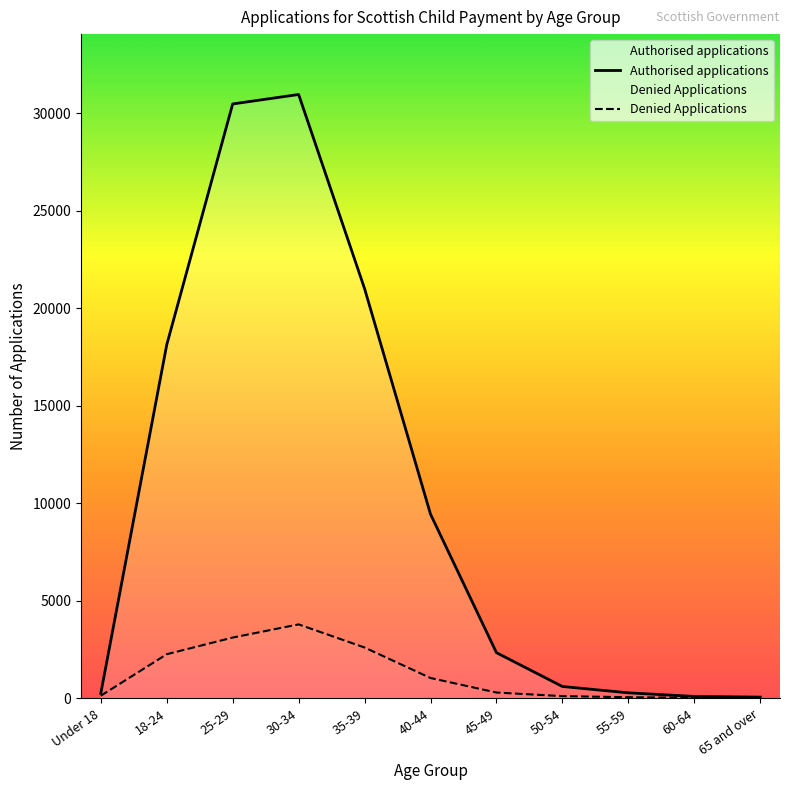

Which series has the largest total across all categories?

Authorised applications